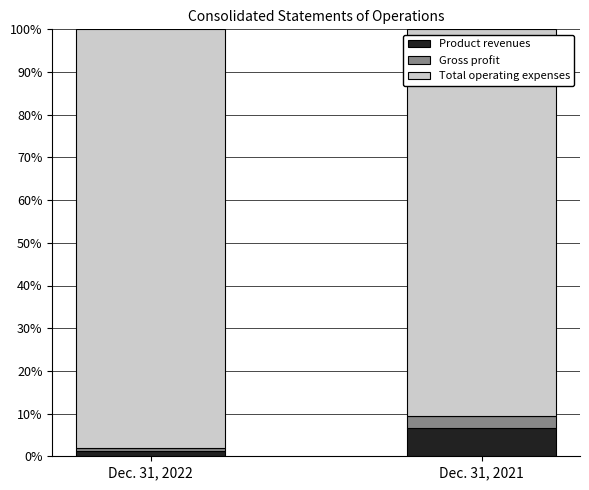

What are all the series names shown in the legend?

Product revenues, Gross profit, Total operating expenses